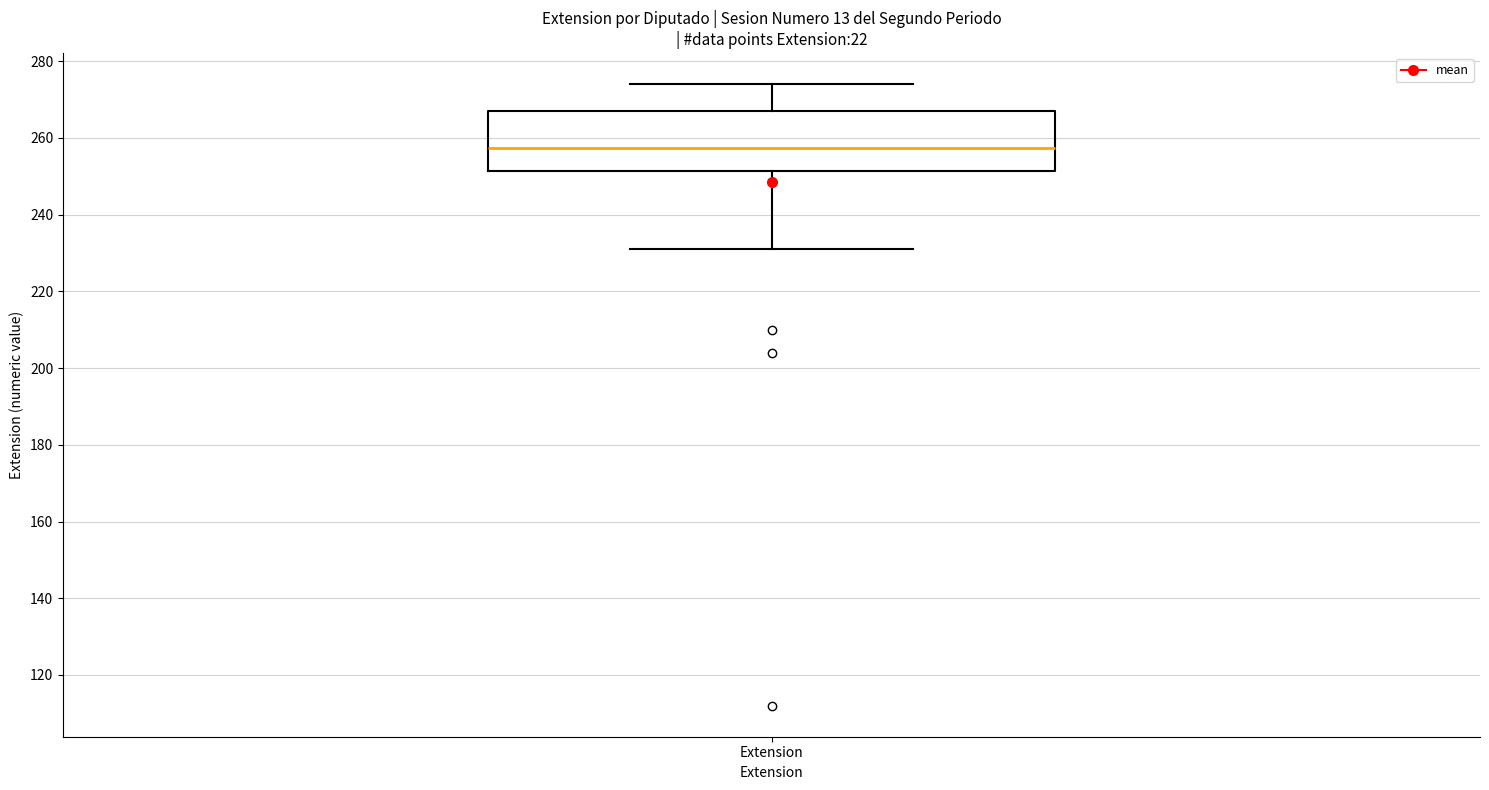

Transcribe this box plot: give where the median line is, the range the box spans, and where the two whiskers end, as read against the y-axis. The values are not printed on the chart, so give them approximately, as read against the axis.

median 258, box 252 to 268, whiskers 232 to 274